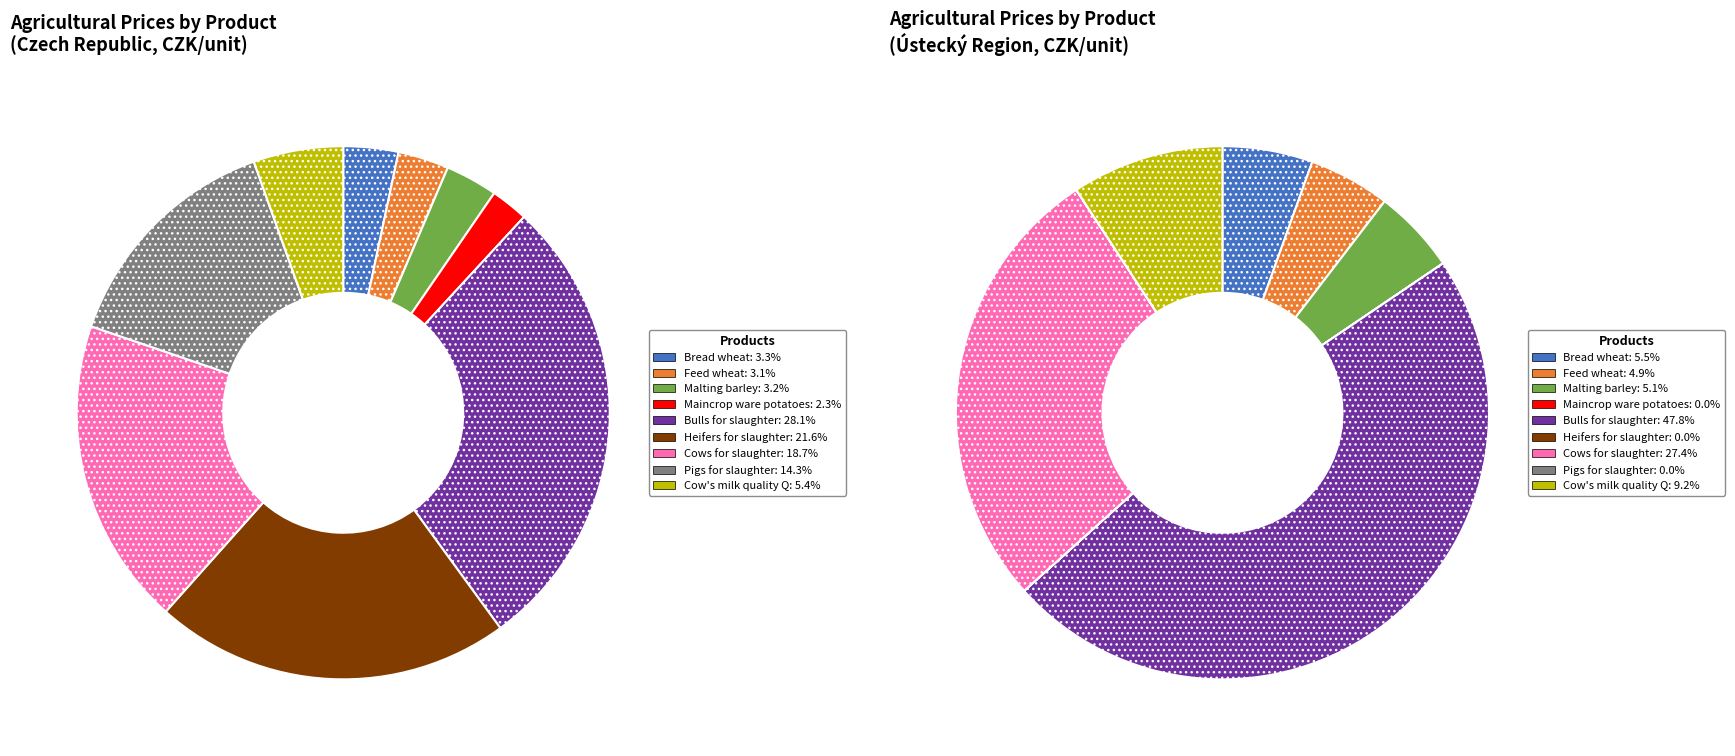

To the nearest percent, what is the difference between the largest and smallest slice percentages?

26%